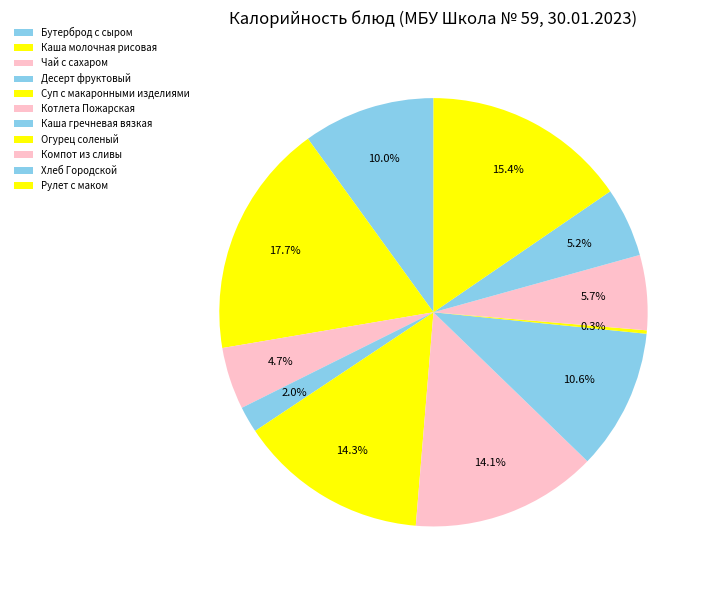

Is the sum of Десерт фруктовый and Каша гречневая вязкая greater than half?

No